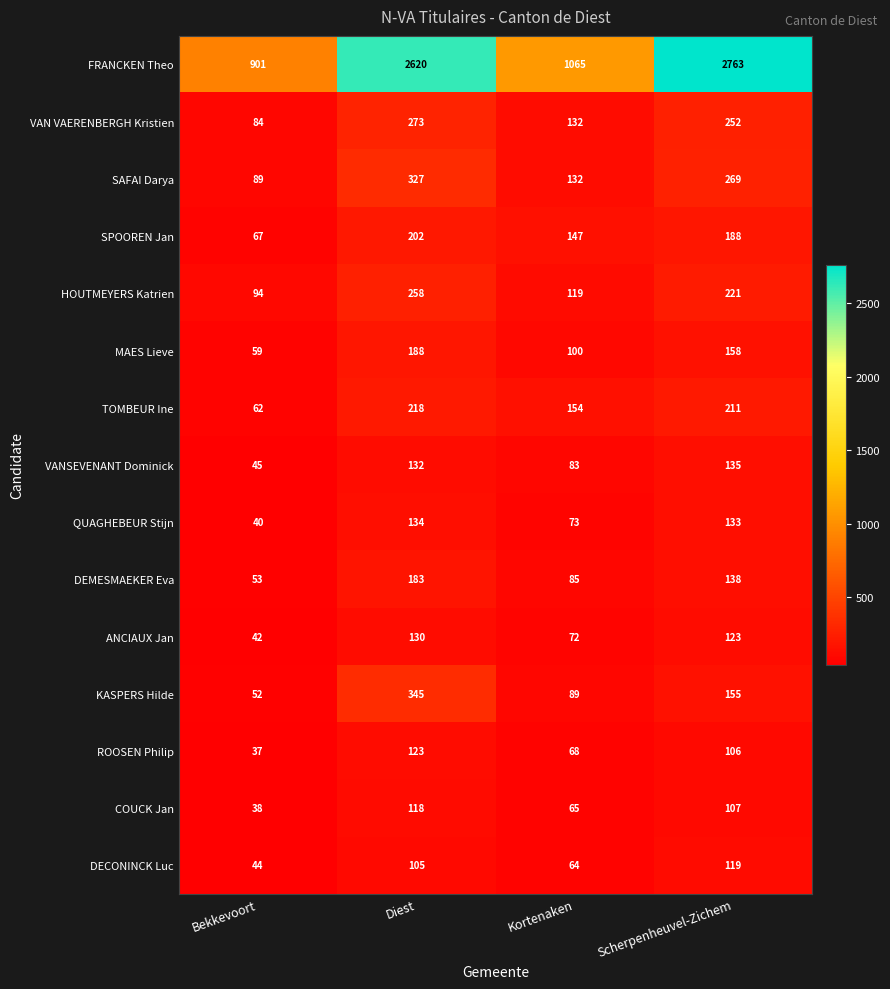

The FRANCKEN Theo series shows 2763 at Scherpenheuvel-Zichem. True or false?

True